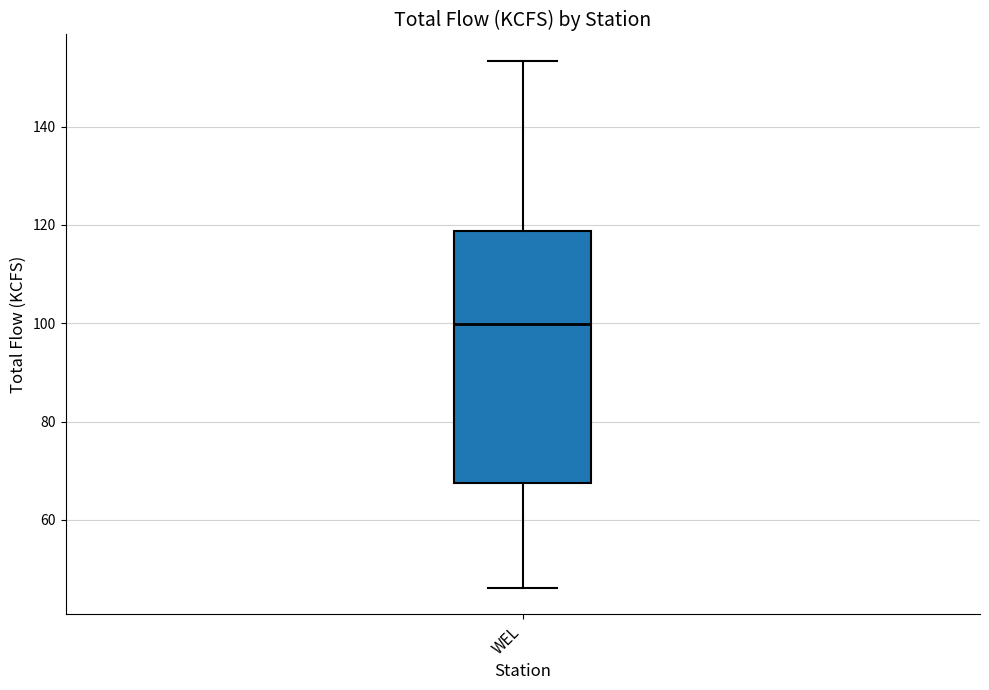

Transcribe this box plot: give where the median line is, the range the box spans, and where the two whiskers end, as read against the y-axis. The values are not printed on the chart, so give them approximately, as read against the axis.

median 100, box 68 to 118, whiskers 46 to 154